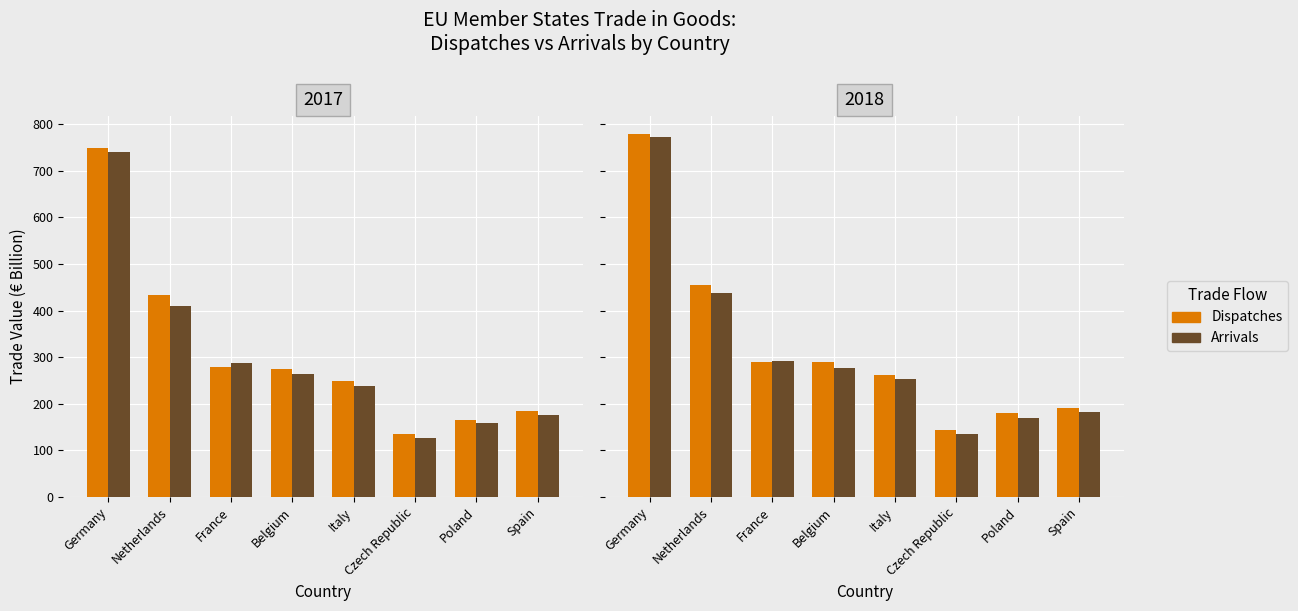

Which series has the largest total across all categories?

Dispatches